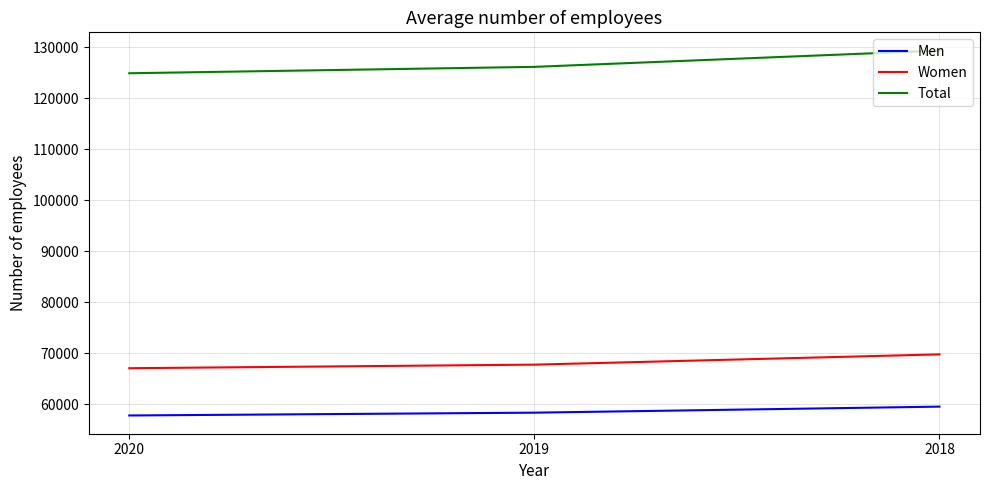

At which label does Women reach its peak?

2018